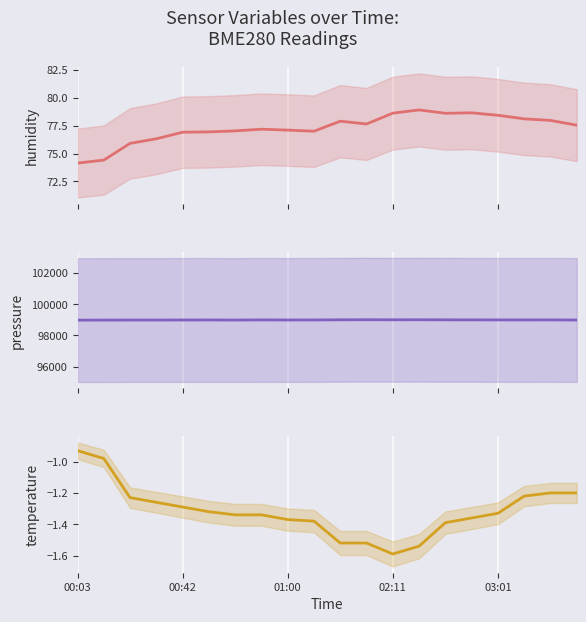

Is it true that BME280_temperature equals -1.2 at 19?

True